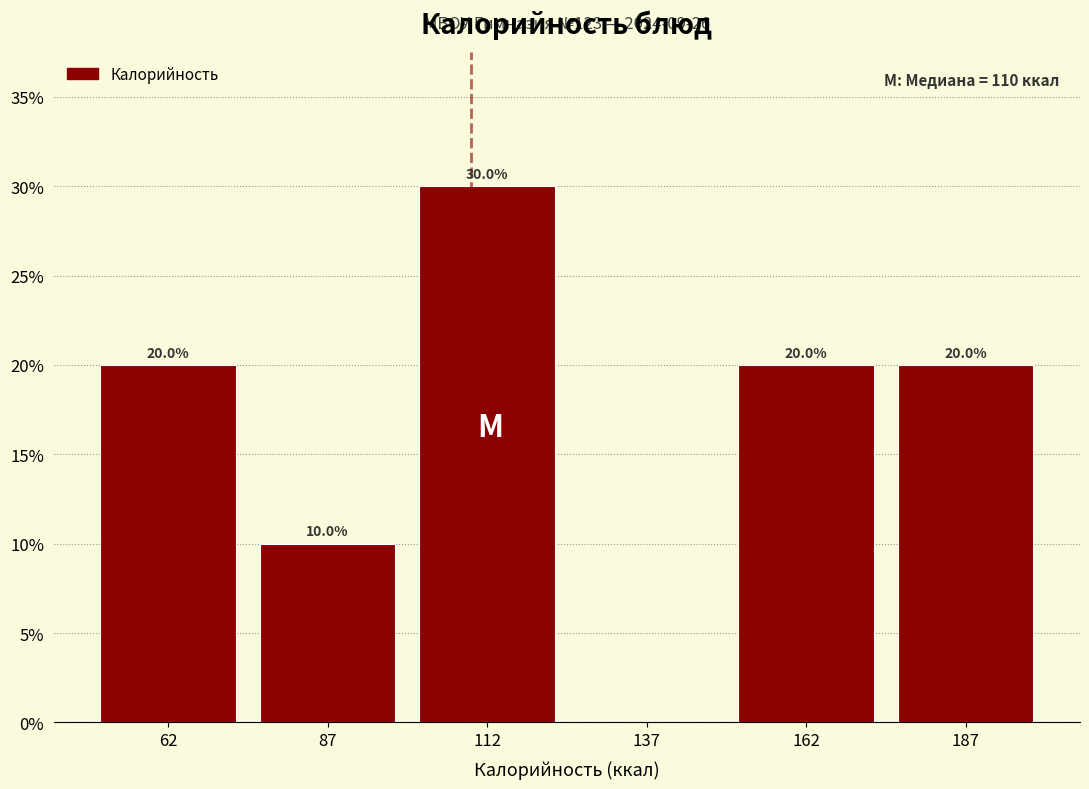

Which range on the x-axis has the tallest bar?

100 to 125